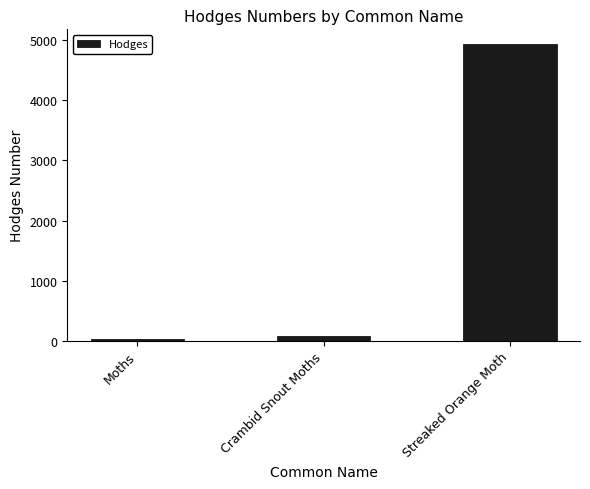

The value at Streaked Orange Moth is 4937.0. True or false?

True